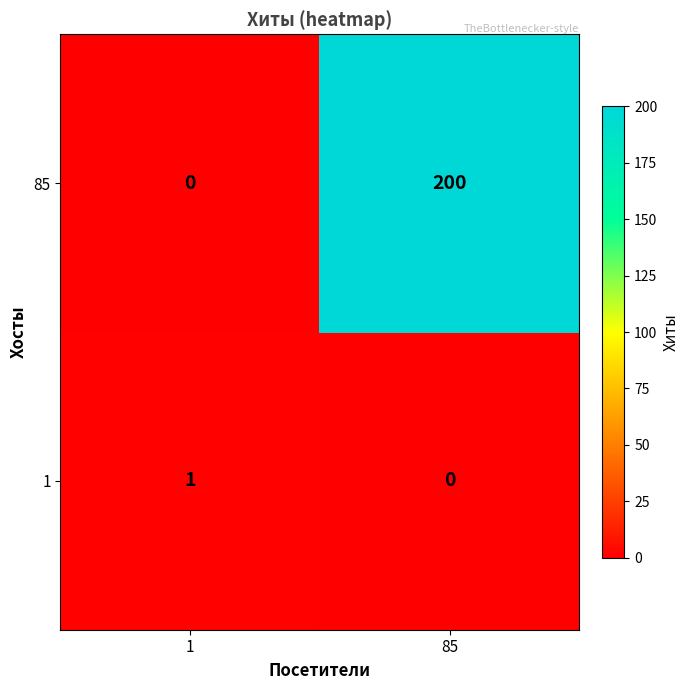

Which category has the highest value across all series?

85